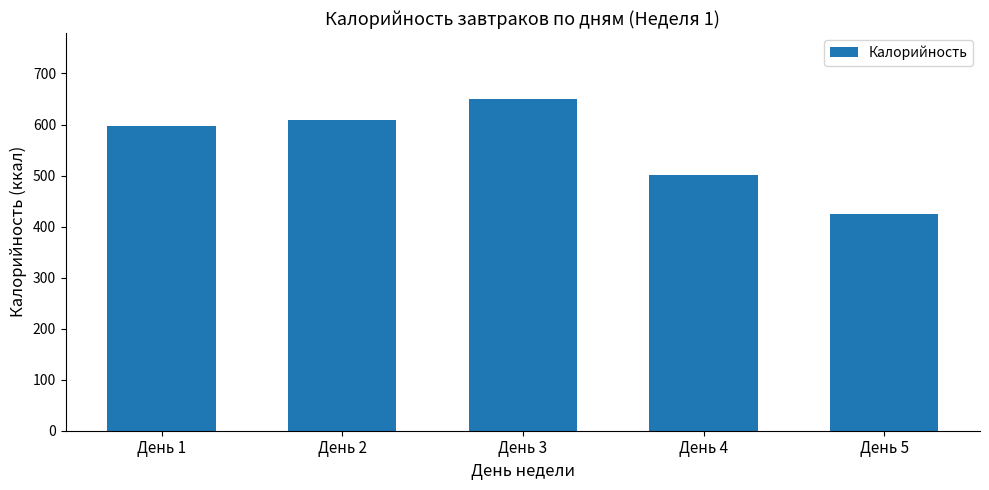

Reading left to right, list all the values displayed in this chart.

День 1=596.9	День 2=609.1	День 3=649.4	День 4=501.9	День 5=424.6